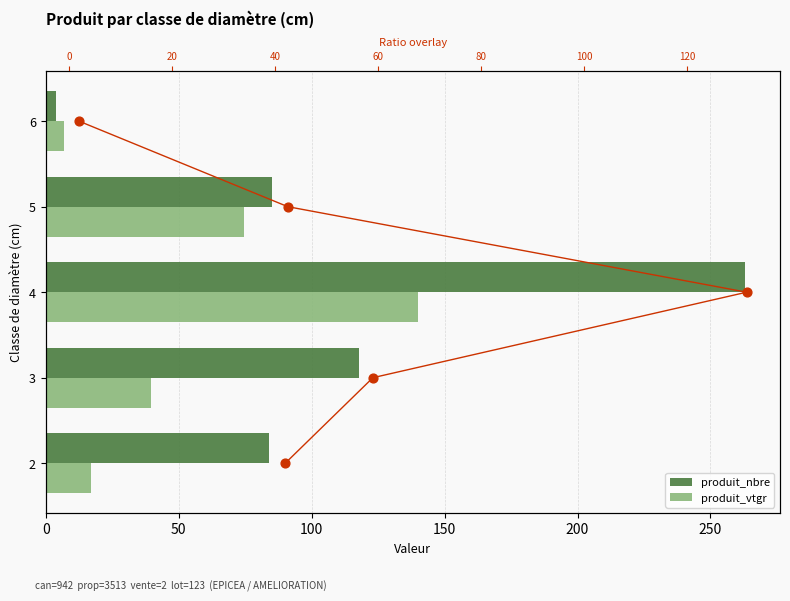

Which series reaches the maximum Y coordinate?

produit_nbre